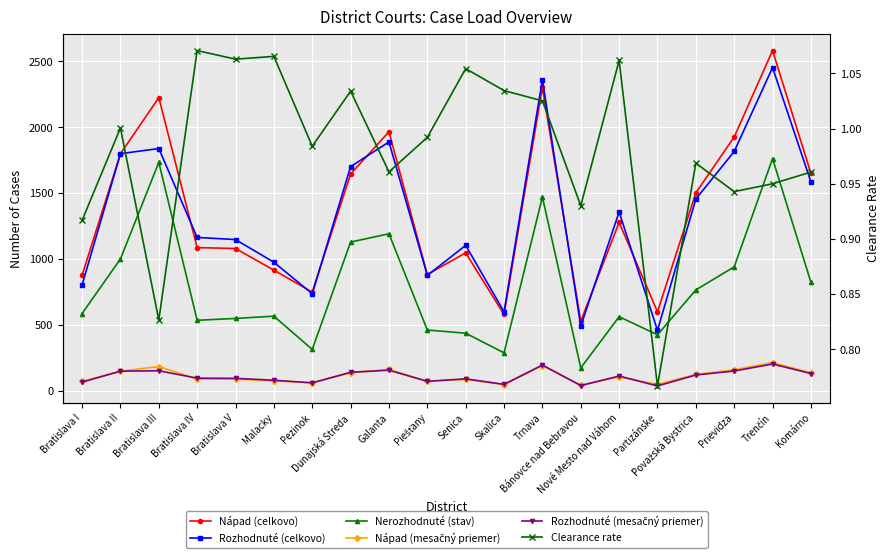

True or false: Nápad (mesačný priemer) and Rozhodnuté (celkovo) cross at least once.

False